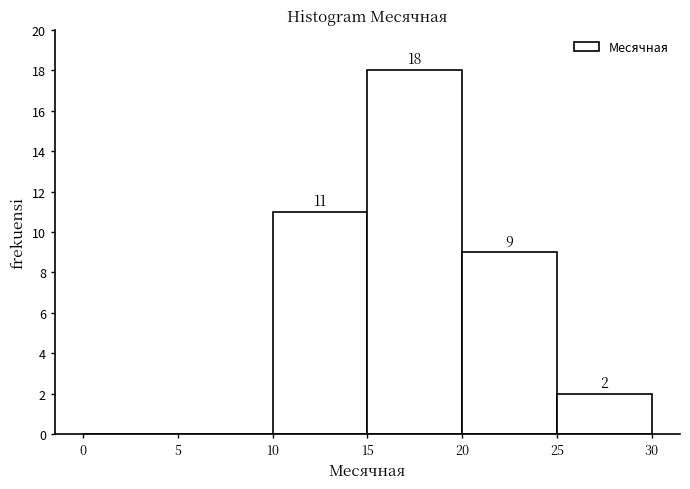

Which range on the x-axis has the tallest bar?

15 to 20